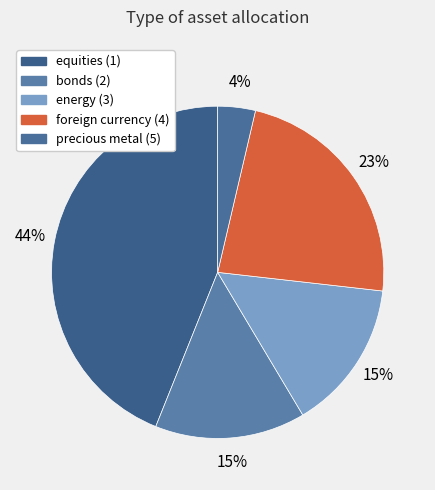

To the nearest percent, what is the average slice percentage?

20%